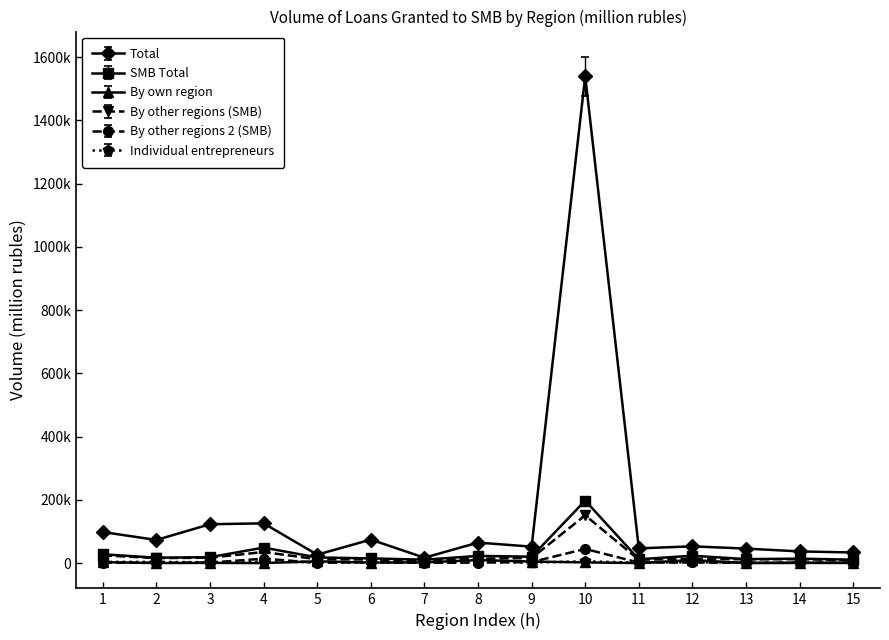

Is this an area chart (filled region under the line)?

No